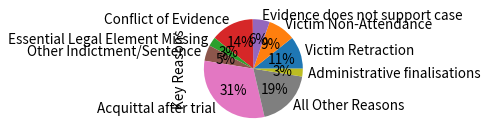

Combined, do Acquittal after trial and Administrative finalisations account for over 50%?

No